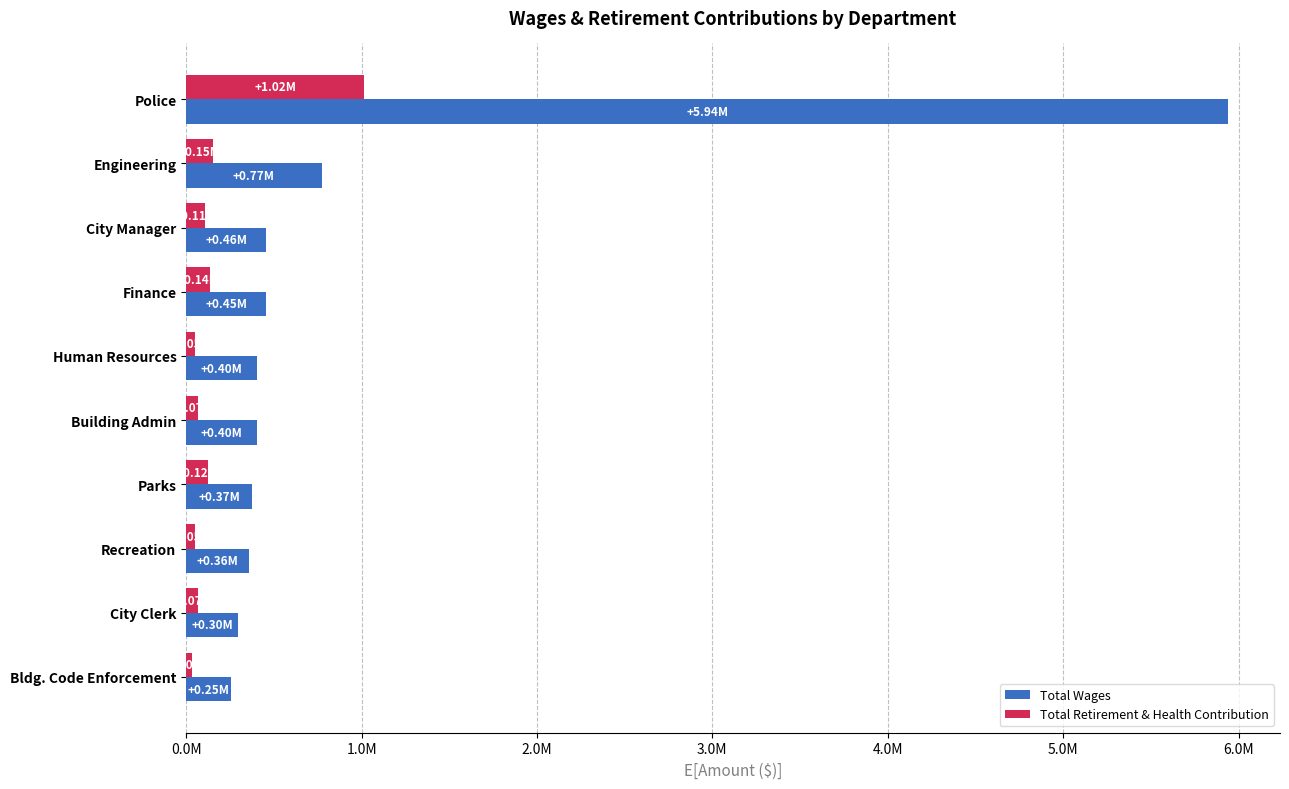

What is the difference between the maximum and minimum values in the Total Wages series?

5686877